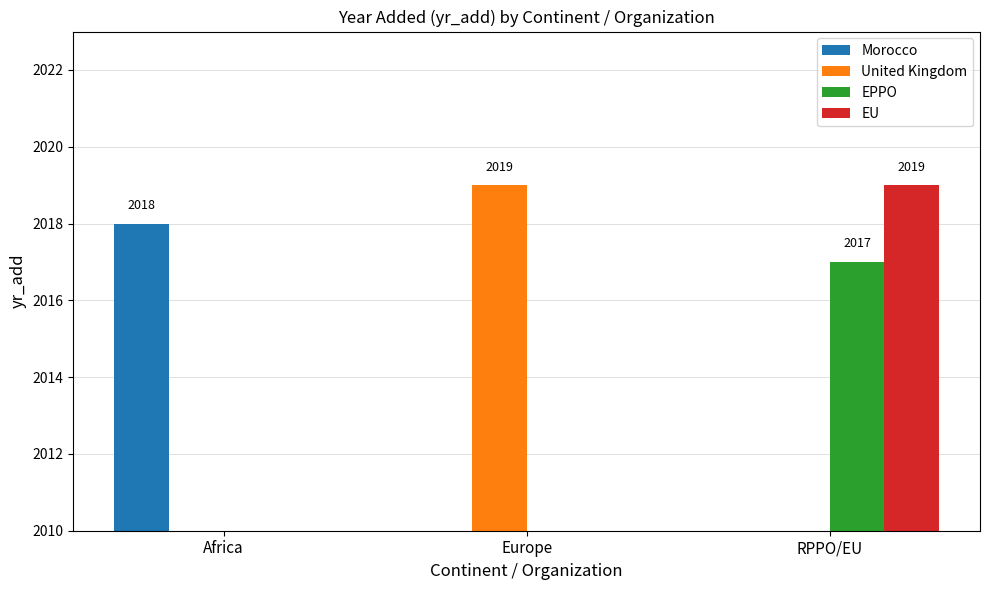

Reading left to right, list all the values displayed in this chart.

Morocco: Africa=2018	Europe=0	RPPO/EU=0
United Kingdom: Africa=0	Europe=2019	RPPO/EU=0
EPPO: Africa=0	Europe=0	RPPO/EU=2017
EU: Africa=0	Europe=0	RPPO/EU=2019